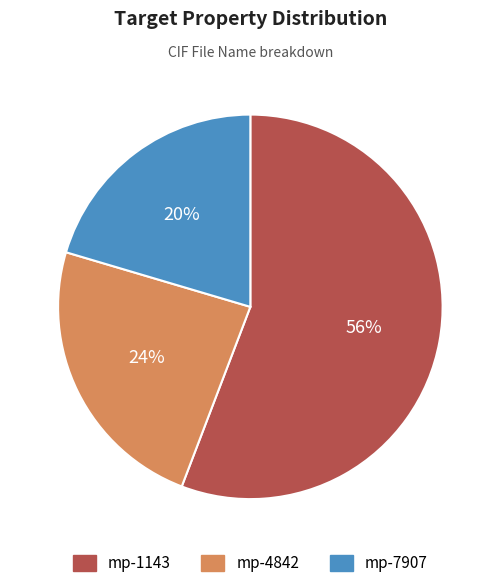

True or false: mp-7907 accounts for 20% of the total.

True